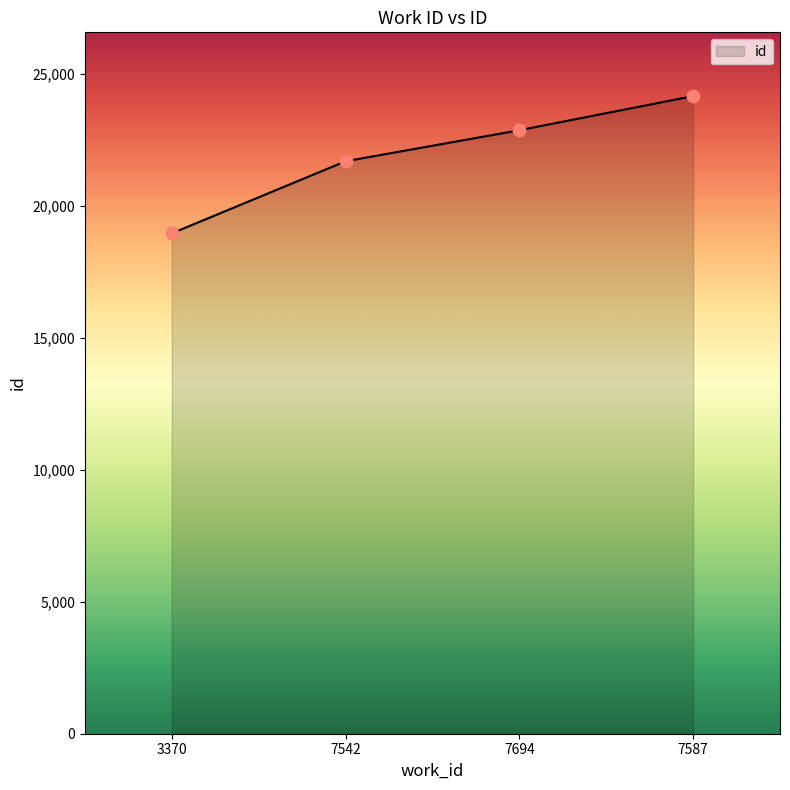

What is the ratio of the value at 7587 to the value at 7694?

1.1